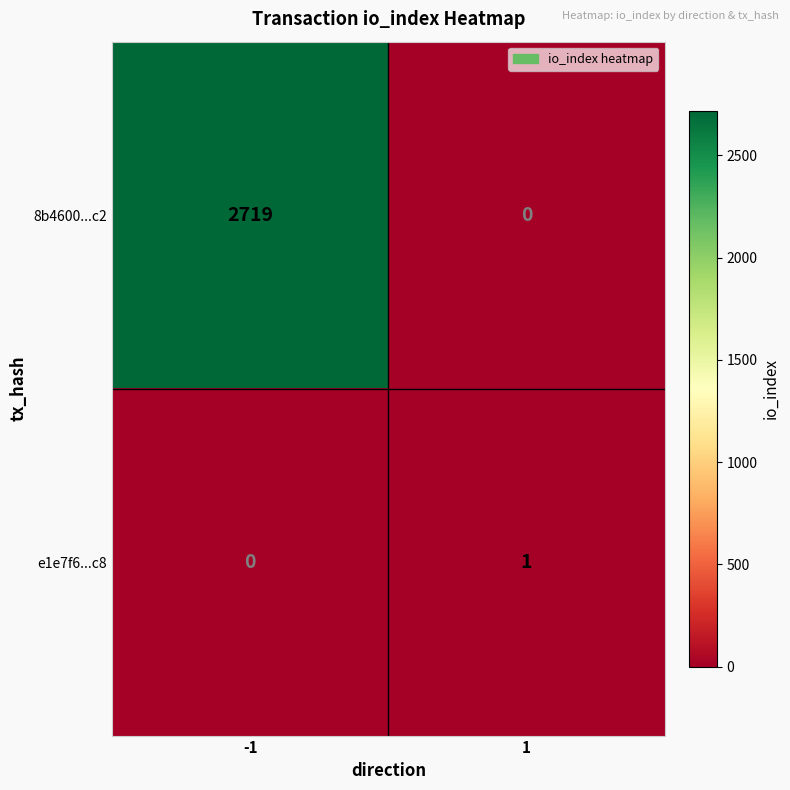

At how many categories does at least one series exceed 1167?

1